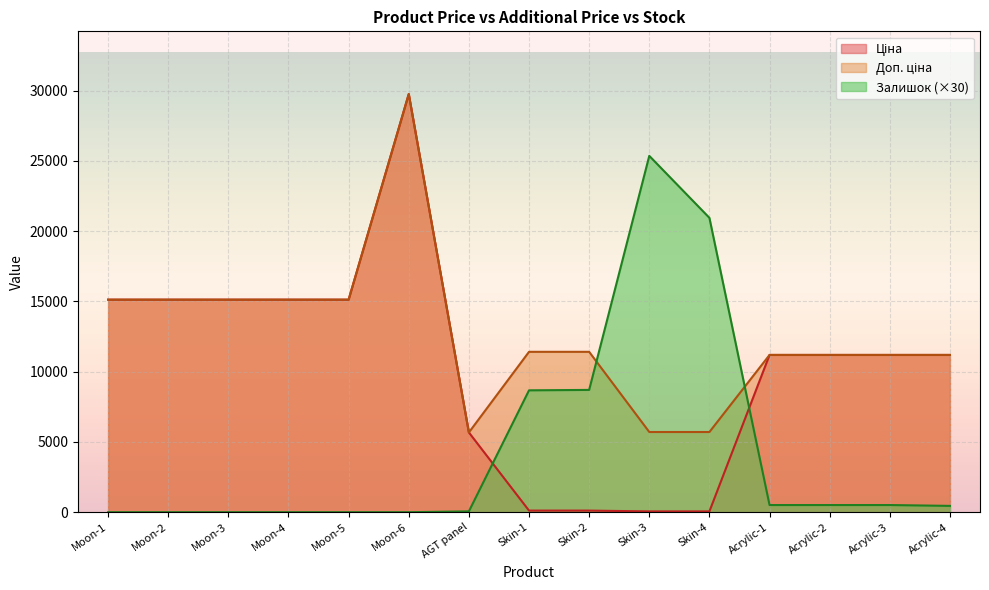

Where does the Доп. ціна series first go above 11410?

Moon-1